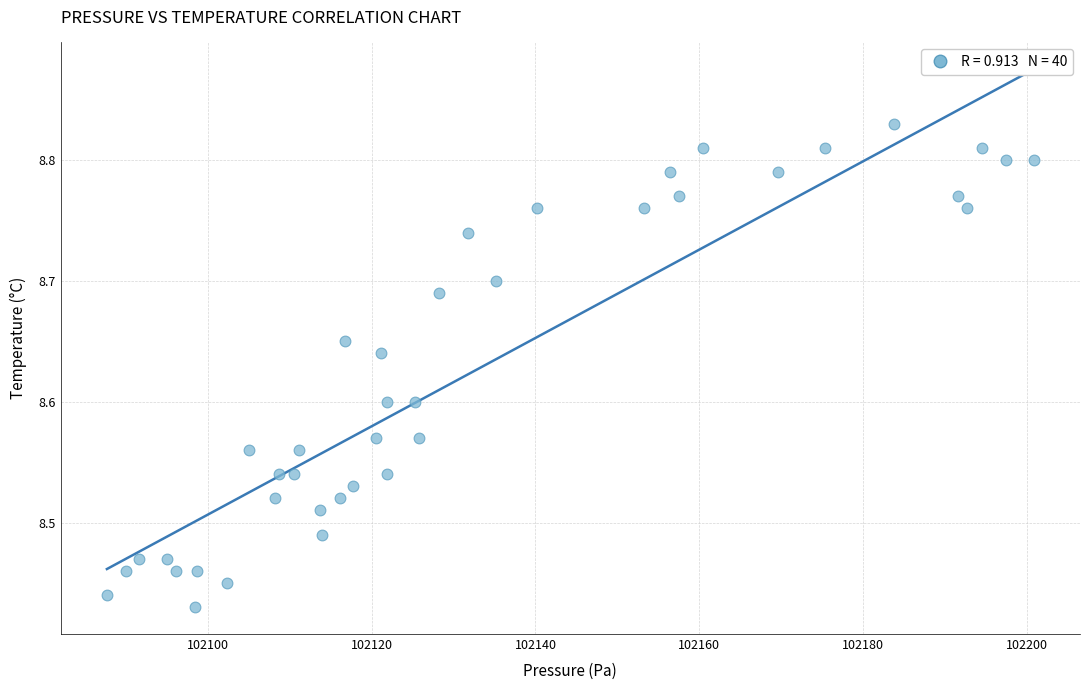

What is the range of X values (max minus min)?

113.2